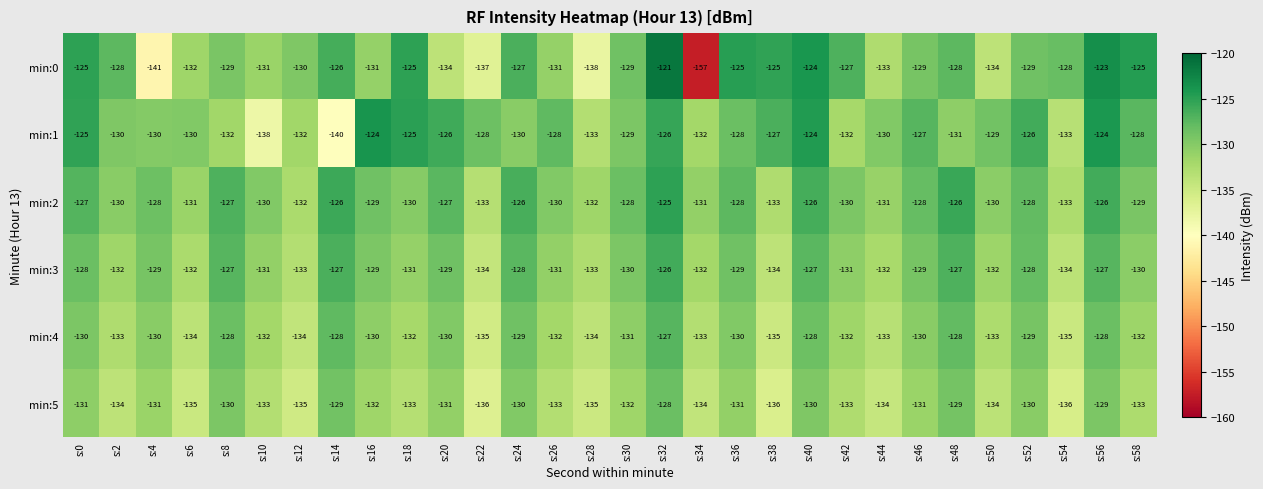

Which series has the largest range (max minus min)?

min:0